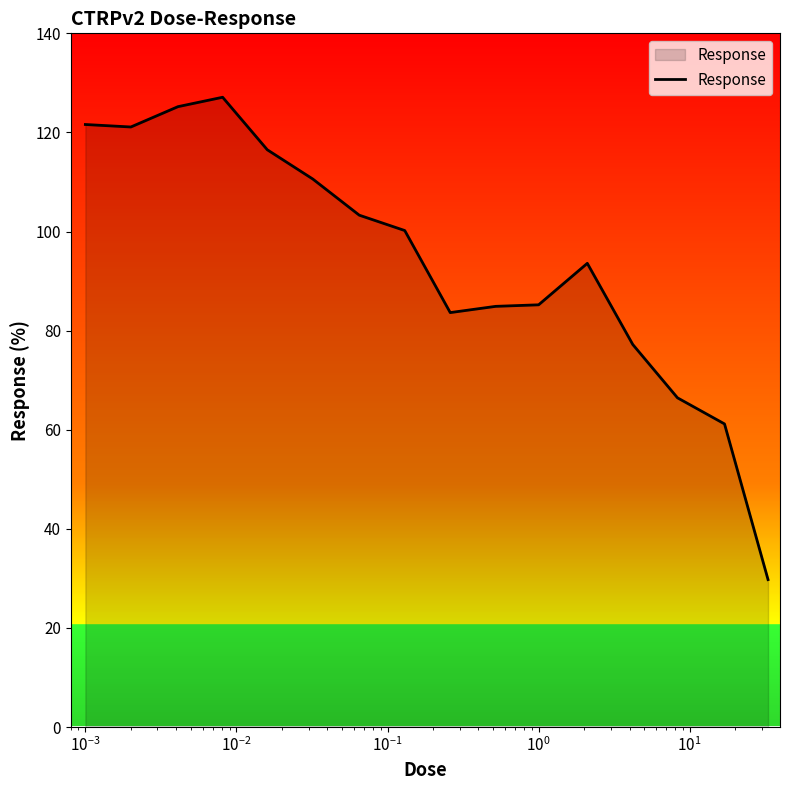

What is the average value?

94.2